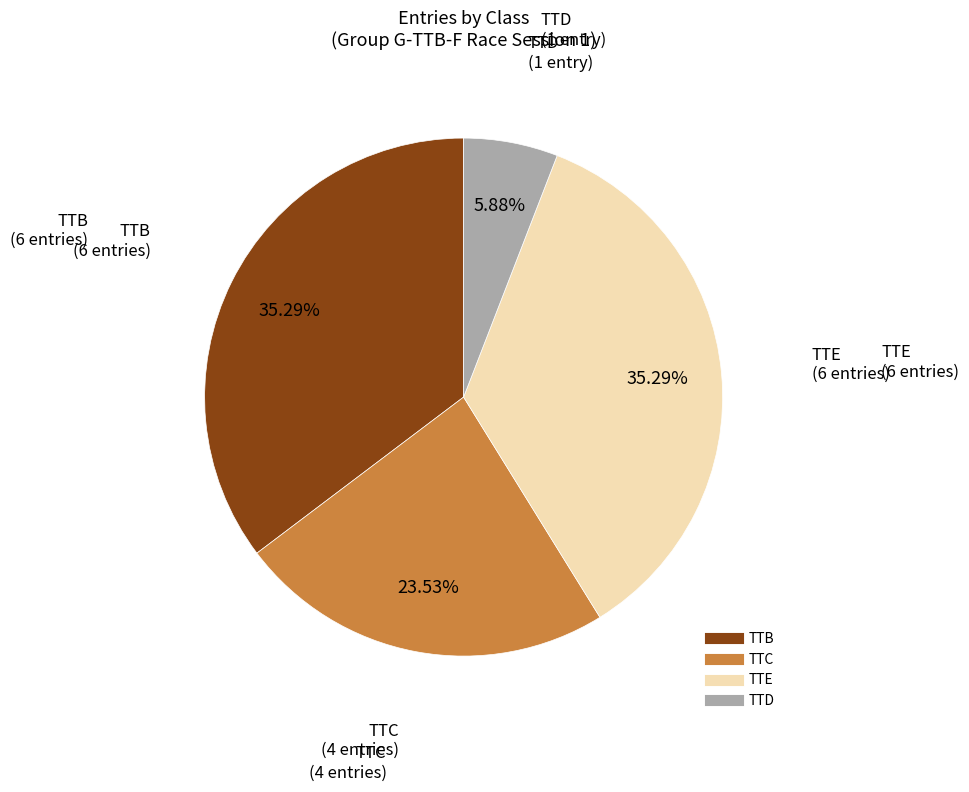

Combined, do TTC and TTE account for over 50%?

Yes